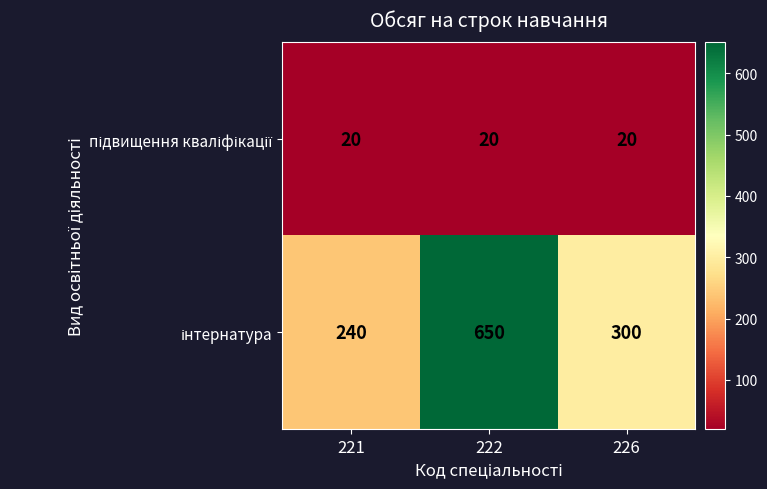

At which category is the sum across all series the highest?

222